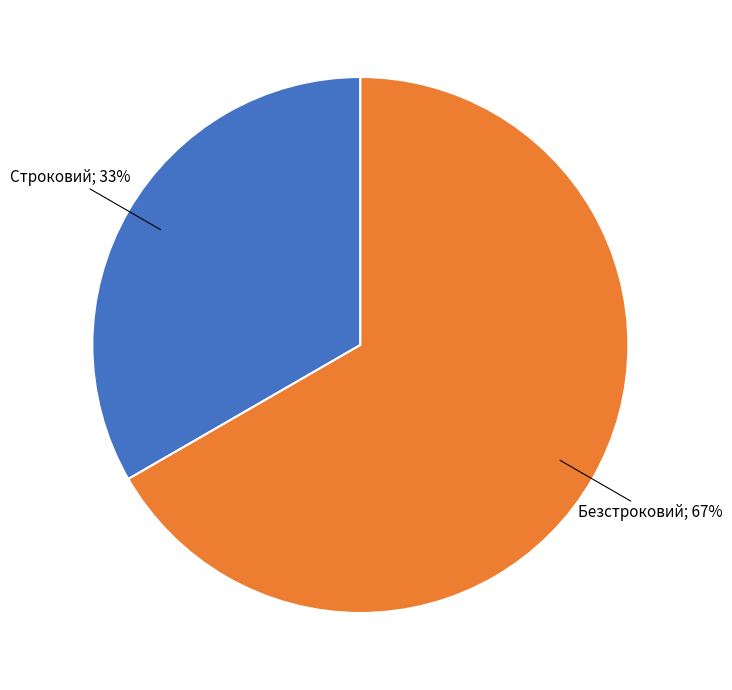

Is there a majority slice in this chart?

Yes